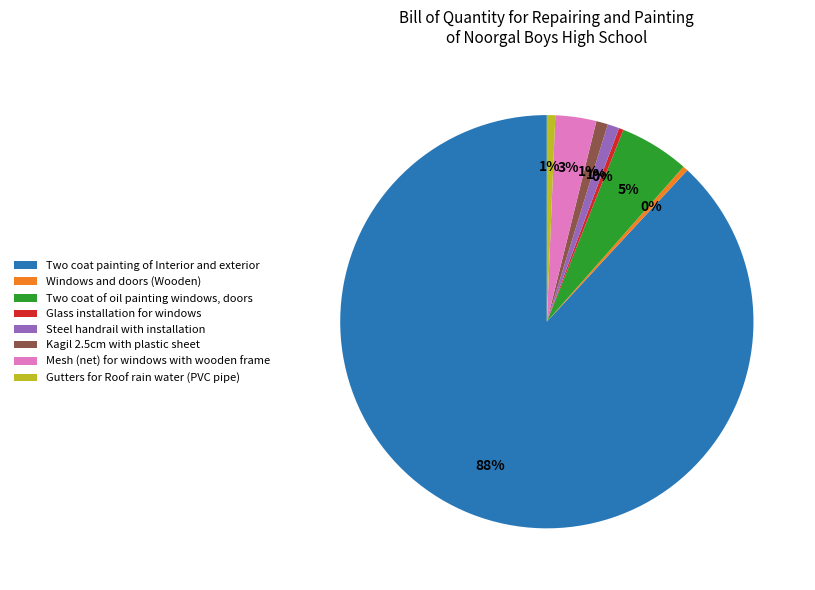

How many slices are in this pie chart?

8